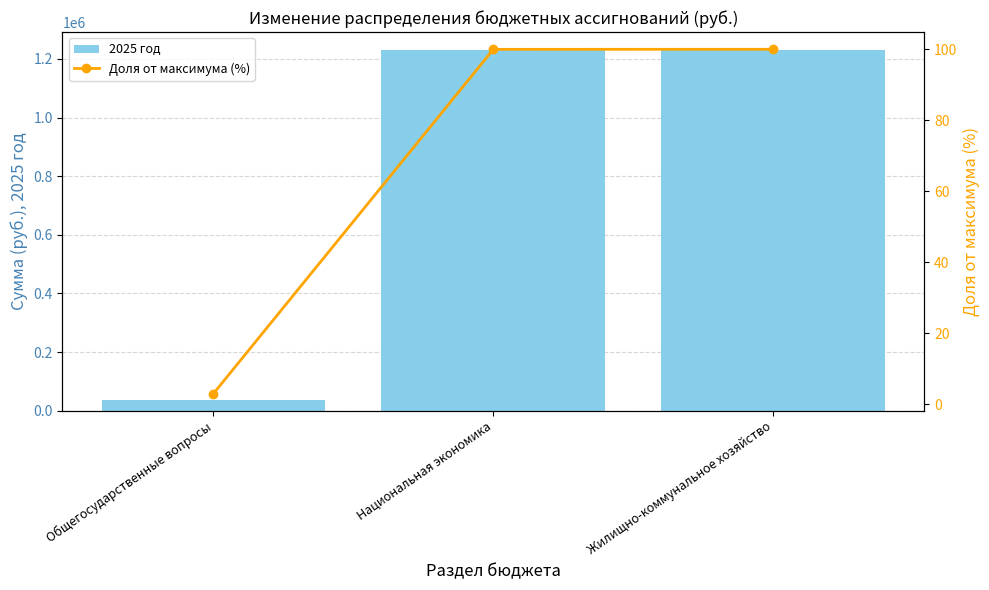

What is the difference between the highest and lowest values at Жилищно-коммунальное хозяйство?

1230114.0